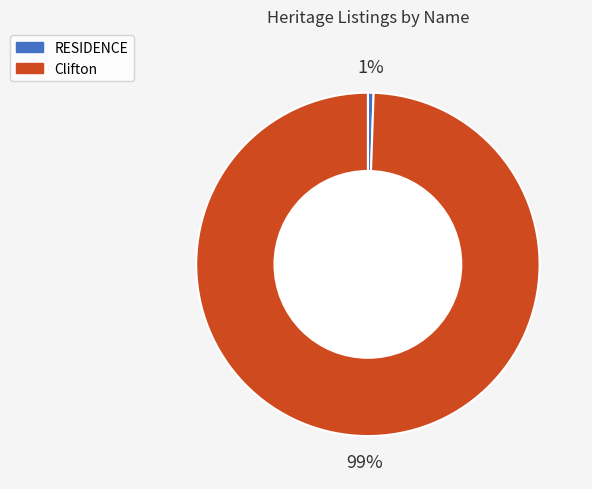

Is there a majority slice in this chart?

Yes